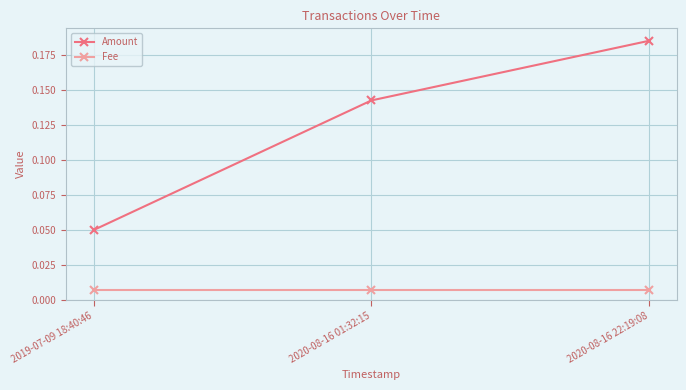

What position from the right is 2020-08-16 01:32:15?

2